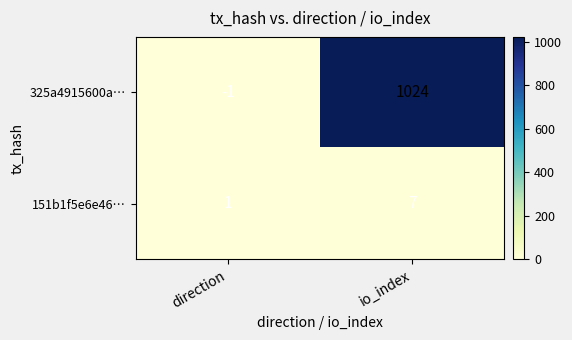

What is the sum of all 325a4915600a… values?

1023